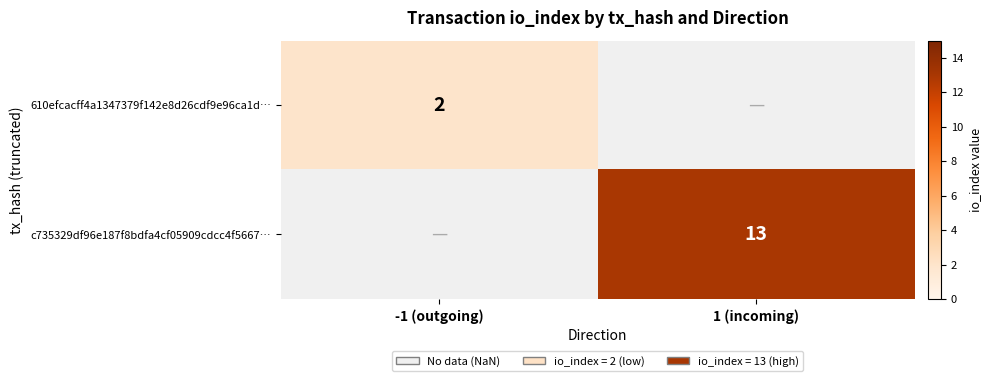

At how many categories does at least one series exceed 11?

1